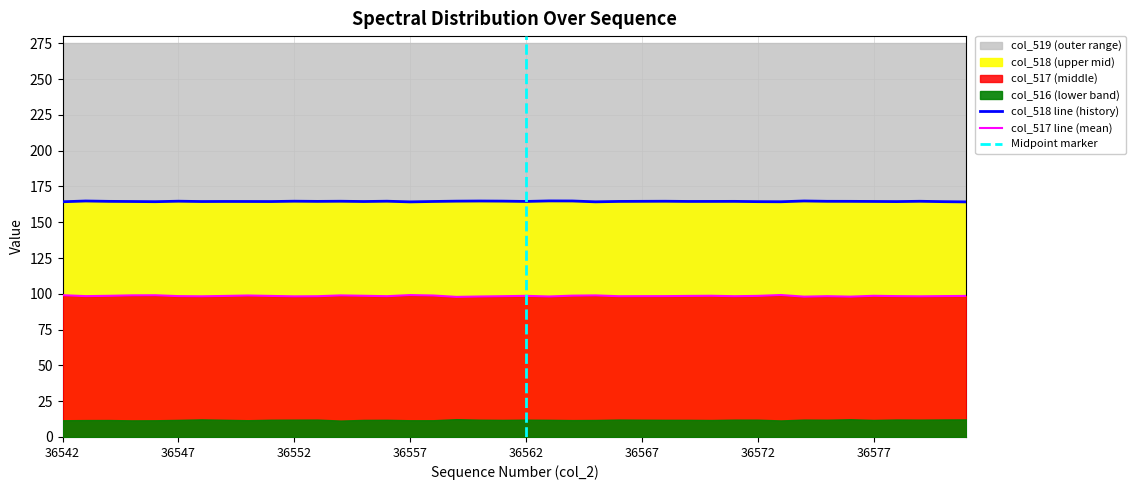

What is the average value of the col_518 series?

164.5